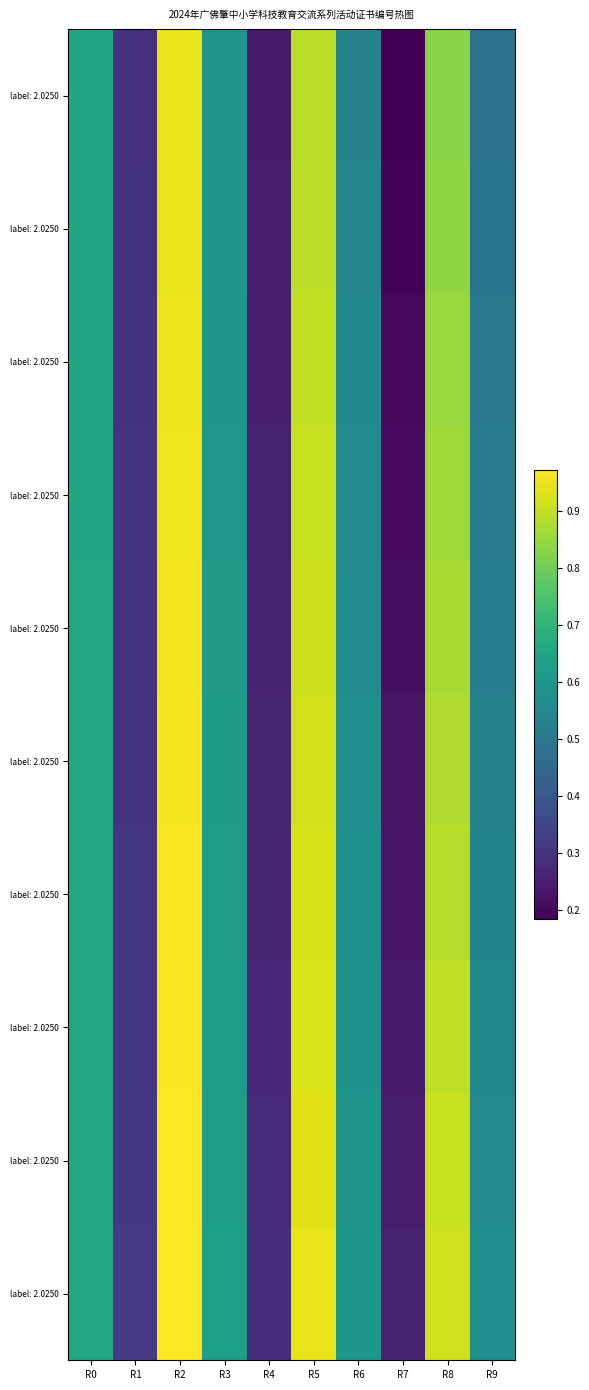

What is the spread (max minus min) of values at R9?

0.1